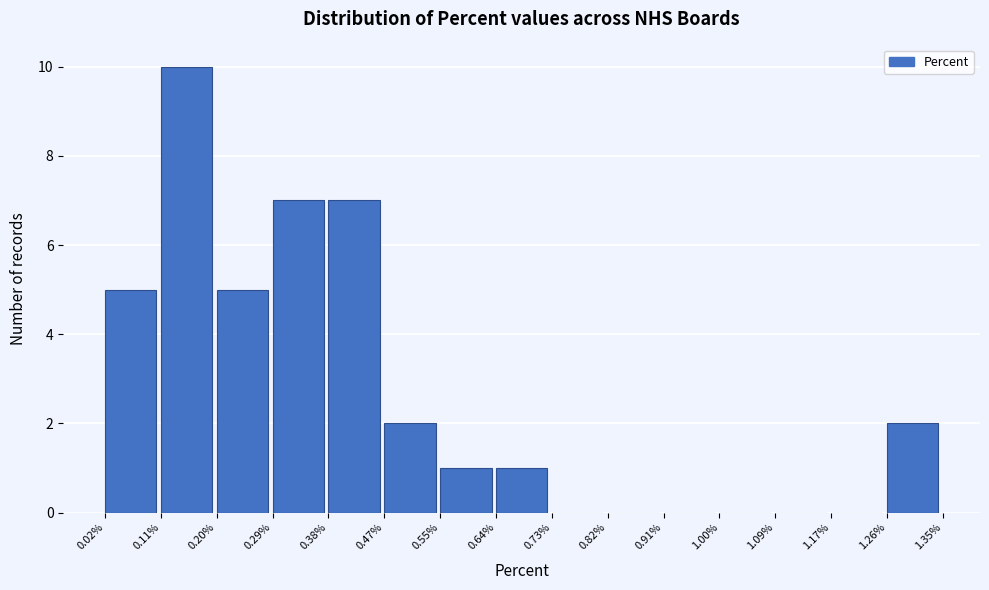

What is the height of the bar covering 1.26% to 1.35% on the x-axis? The values are not printed on the chart, so give them approximately, as read against the axis.

2